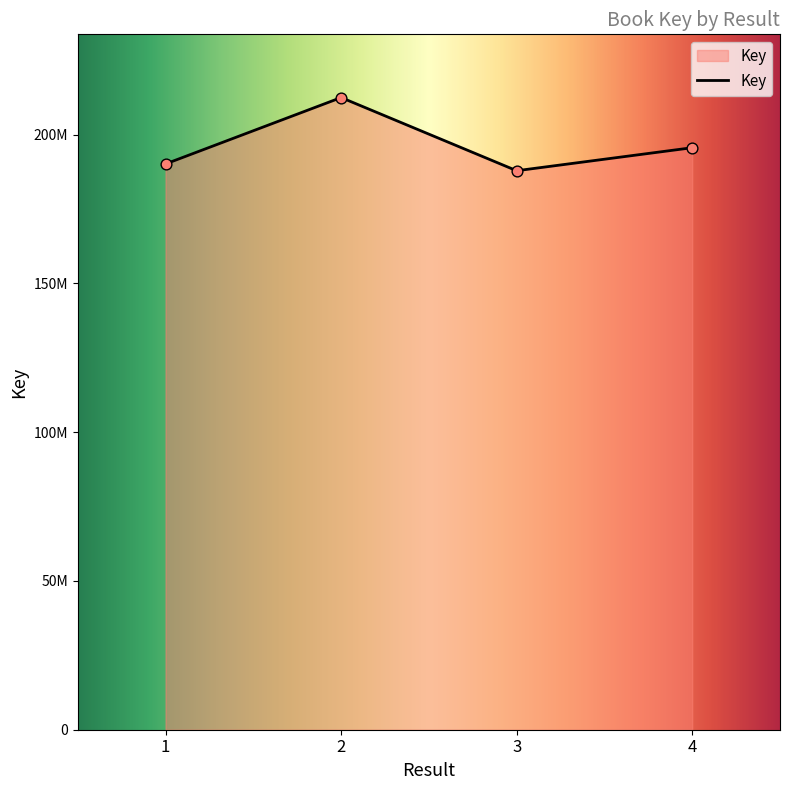

Between 3 and 1, which is larger?

1